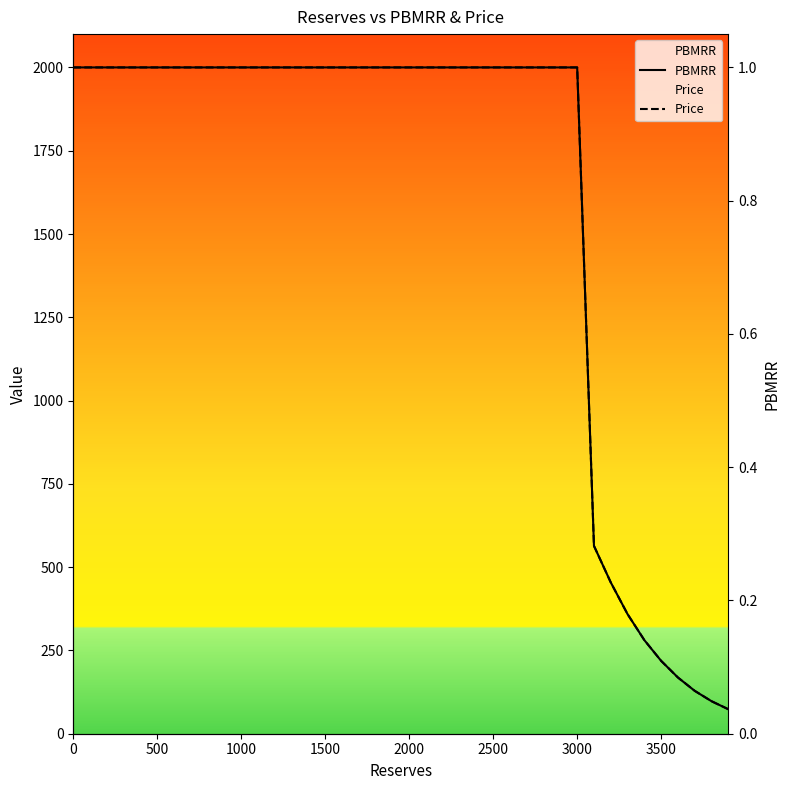

How many lines are shown in the chart?

3